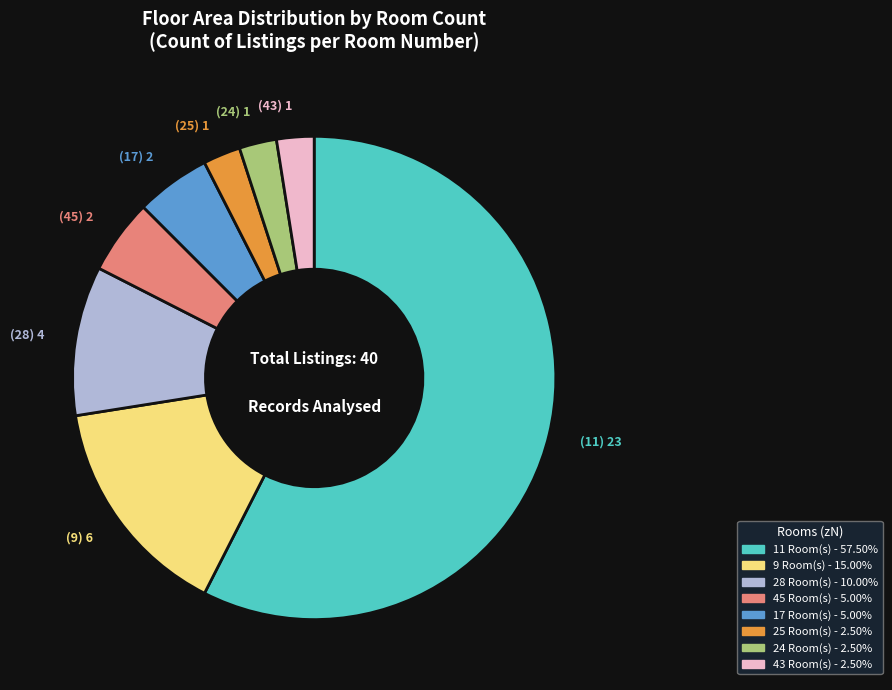

Does any single category account for the majority?

Yes